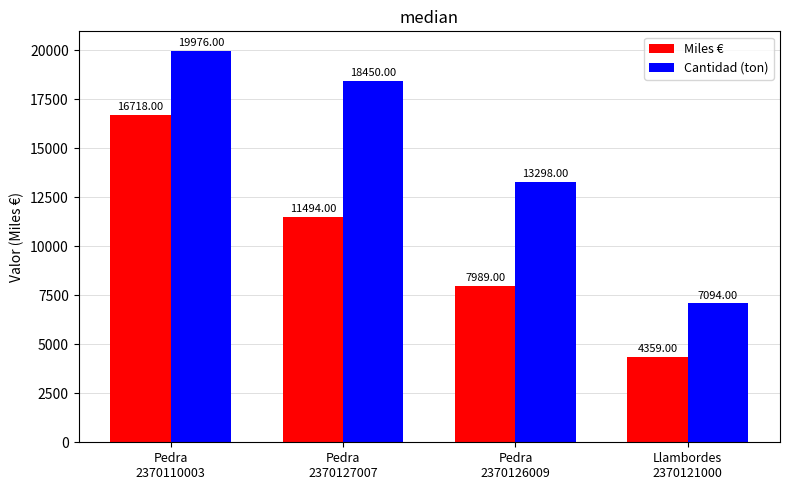

Is the value of Miles € at Pedra
2370127007 greater than the value of Cantidad (ton) at Llambordes
2370121000?

Yes